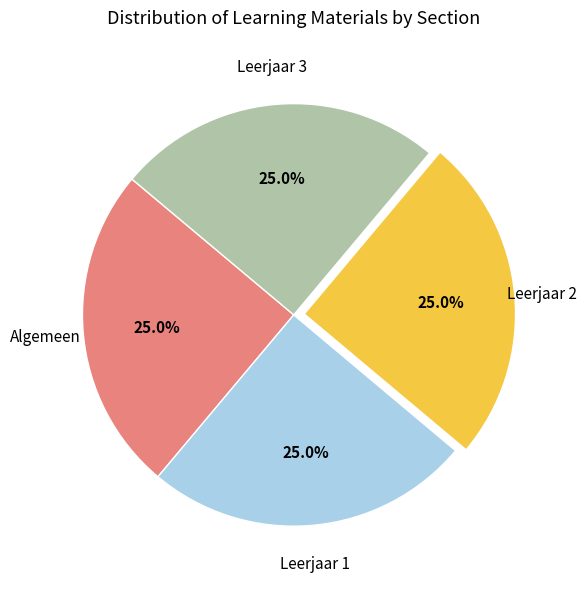

Is there any slice that represents more than half of the pie?

No